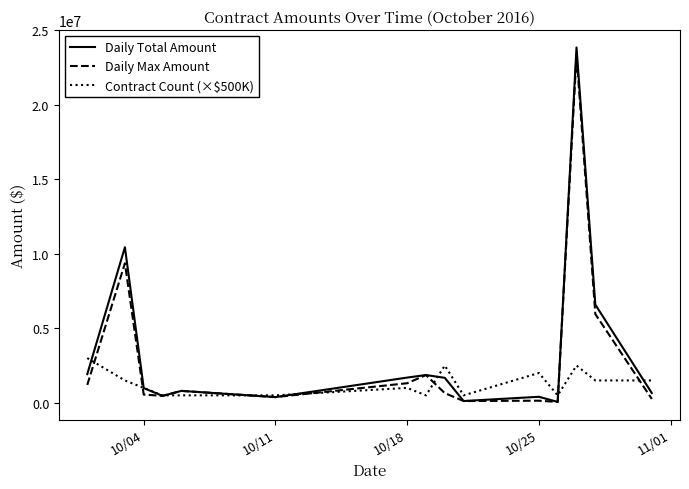

What are all the series names shown in the legend?

Daily Total Amount, Daily Max Amount, Contract Count (×$500K)